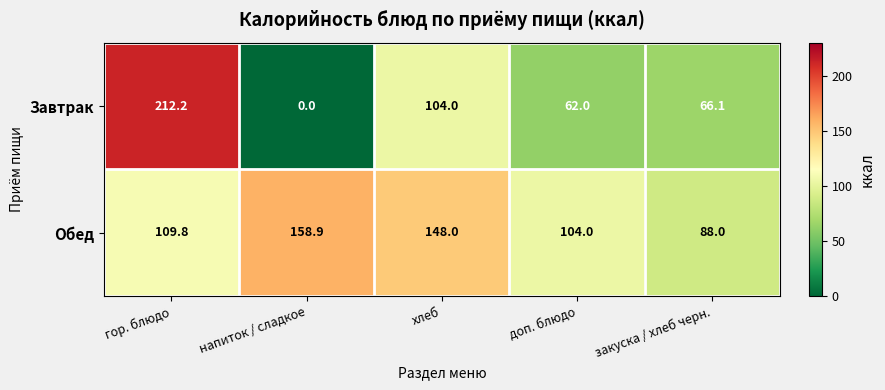

List the series in order of their overall mean, lowest first.

Завтрак, Обед